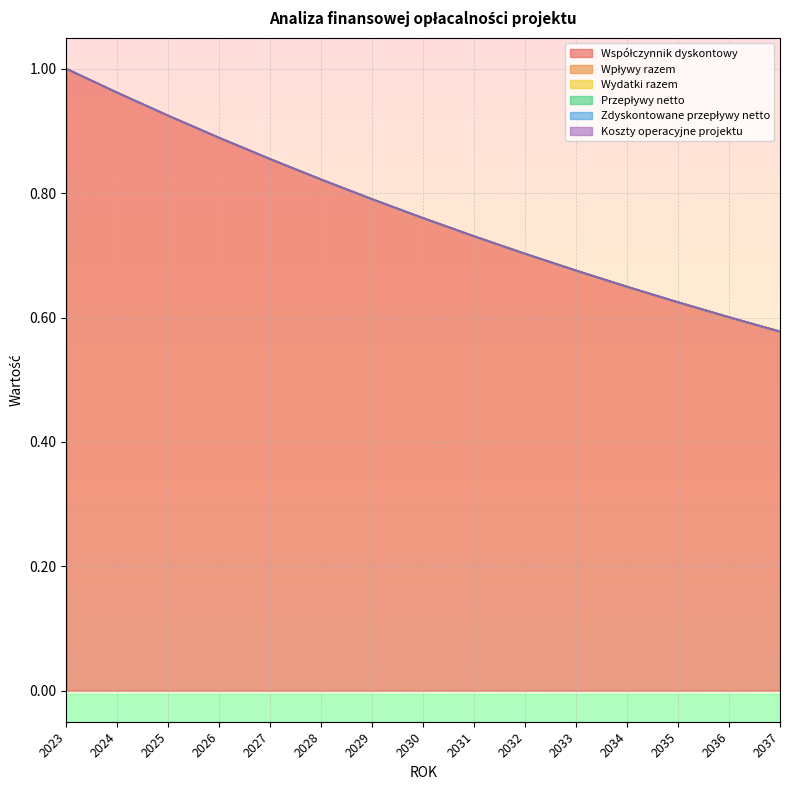

At which category is the sum across all series the highest?

2023